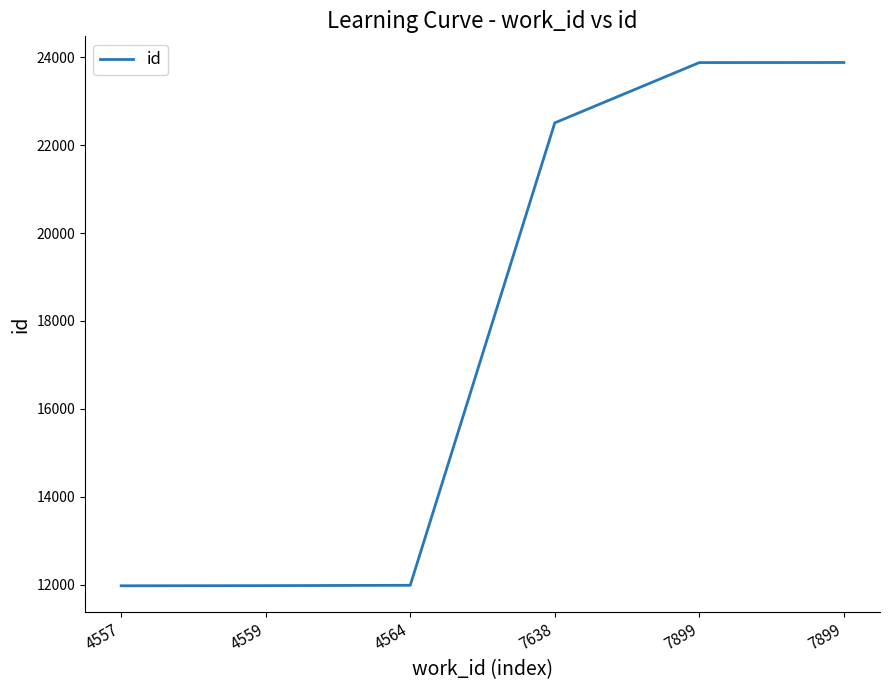

At which label does the data first exceed 22508?

7899